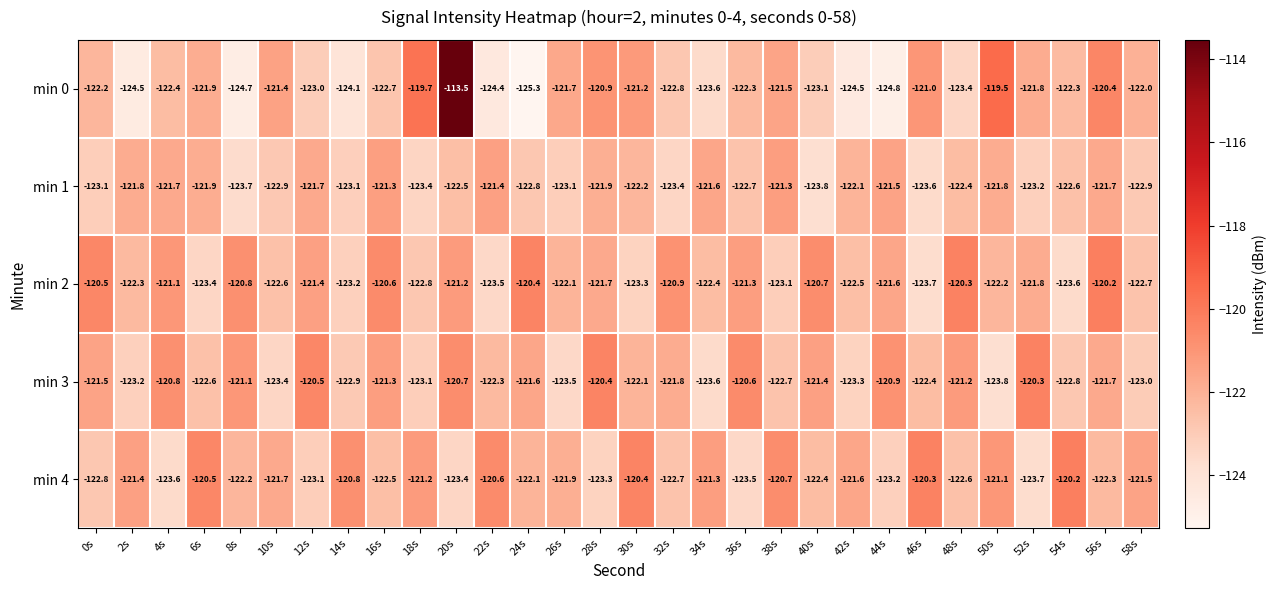

What is the total value across all series at 26s?

-612.3